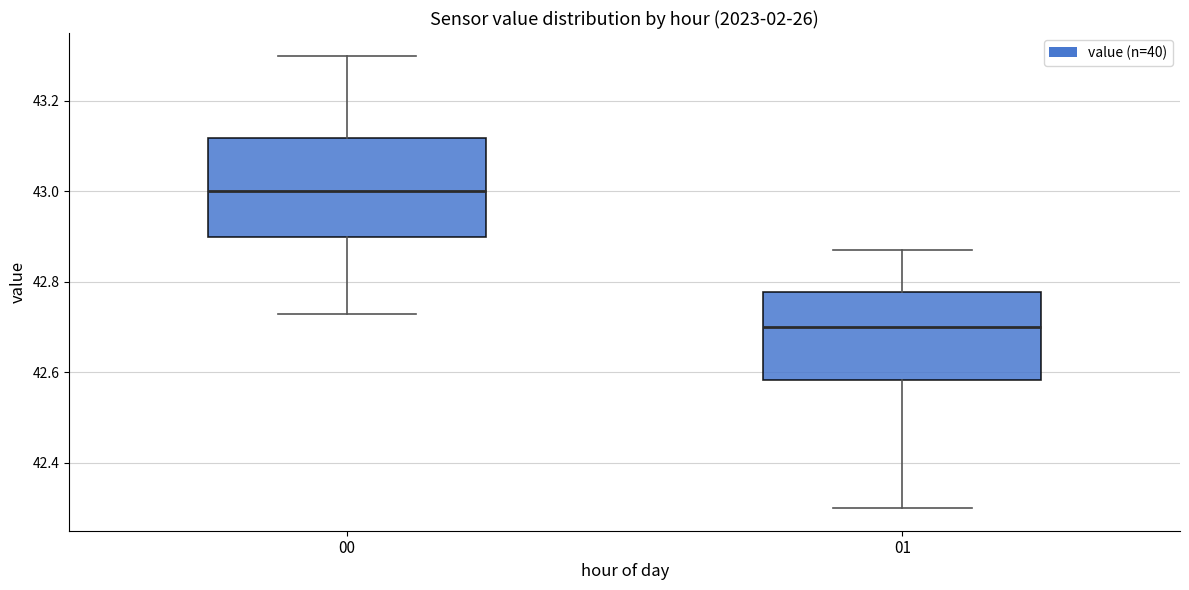

Where is the lower edge of the box at x = 00 on the y-axis? The values are not printed on the chart, so give them approximately, as read against the axis.

42.90